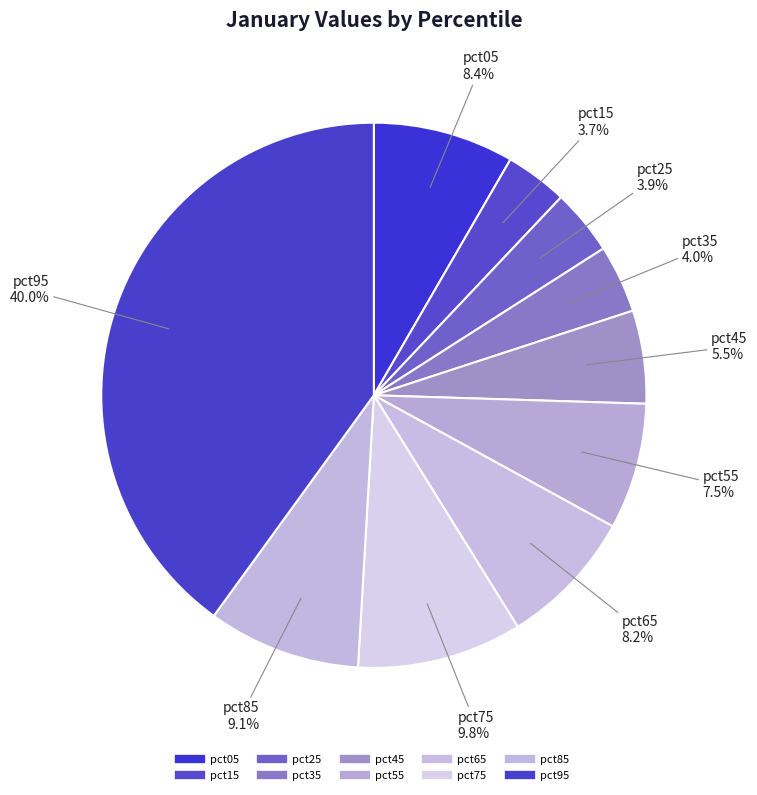

How many slices are in this pie chart?

10